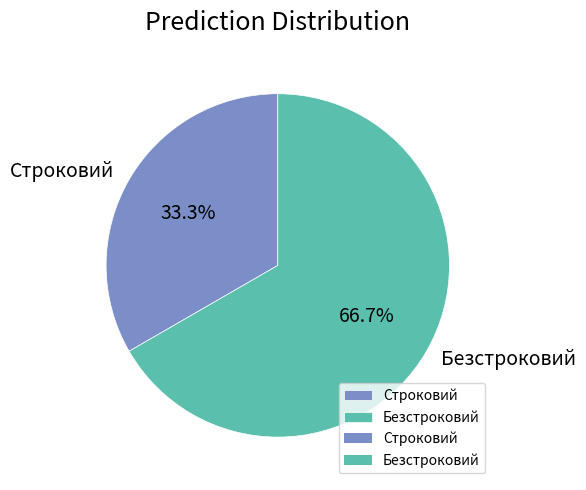

Which category has the smallest portion of the pie?

Строковий